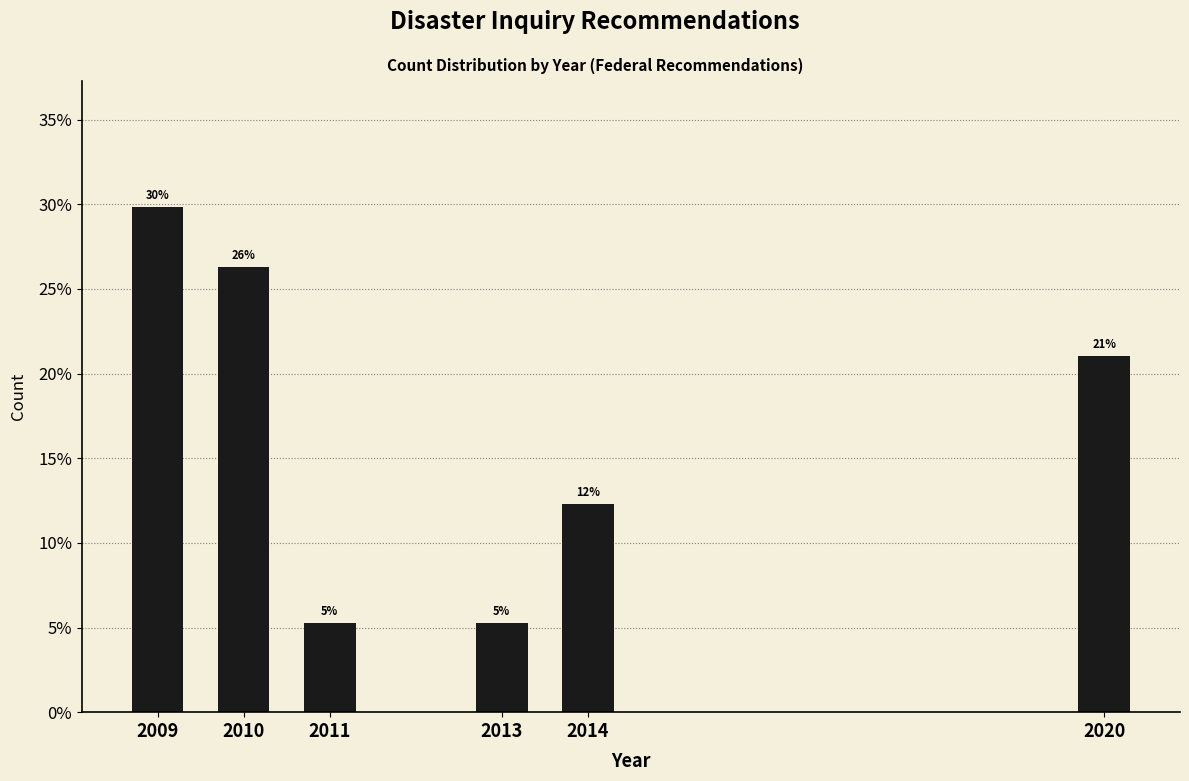

Are the bars horizontal?

No